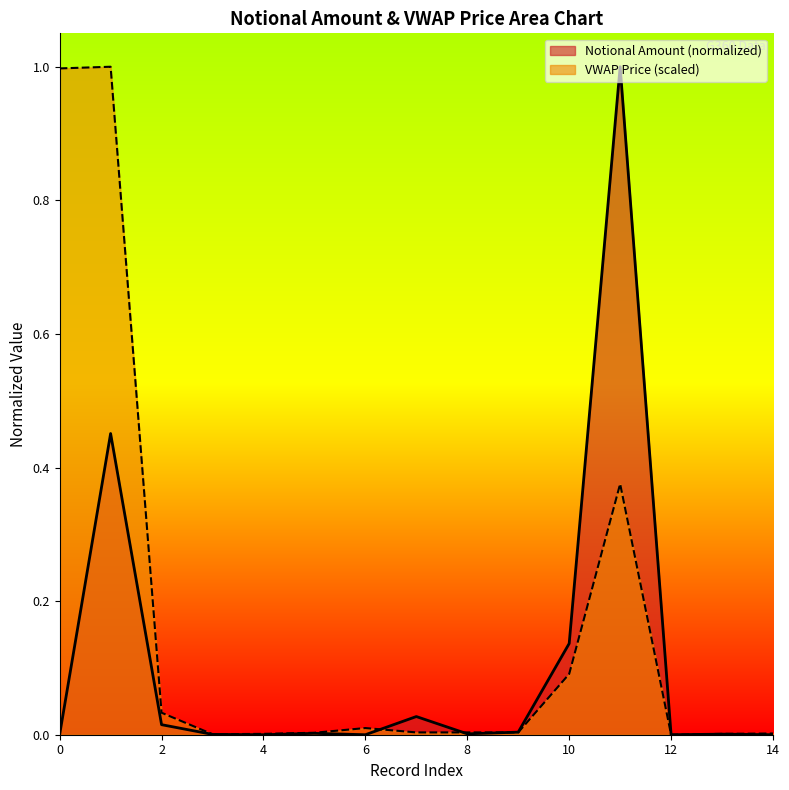

List the series in order of their overall mean, lowest first.

Notional Amount (normalized), VWAP Price (scaled)